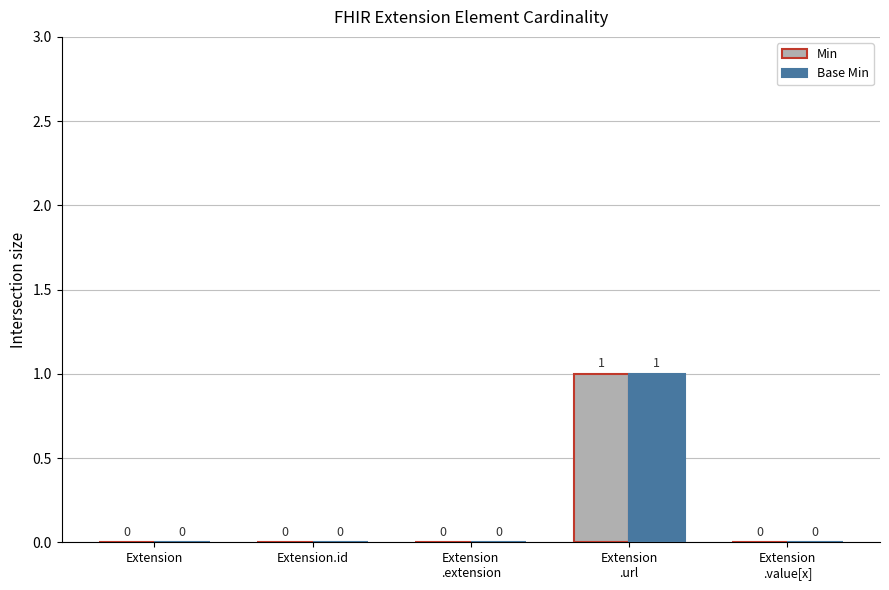

True or false: Min has a value of 0 at Extension.id.

True